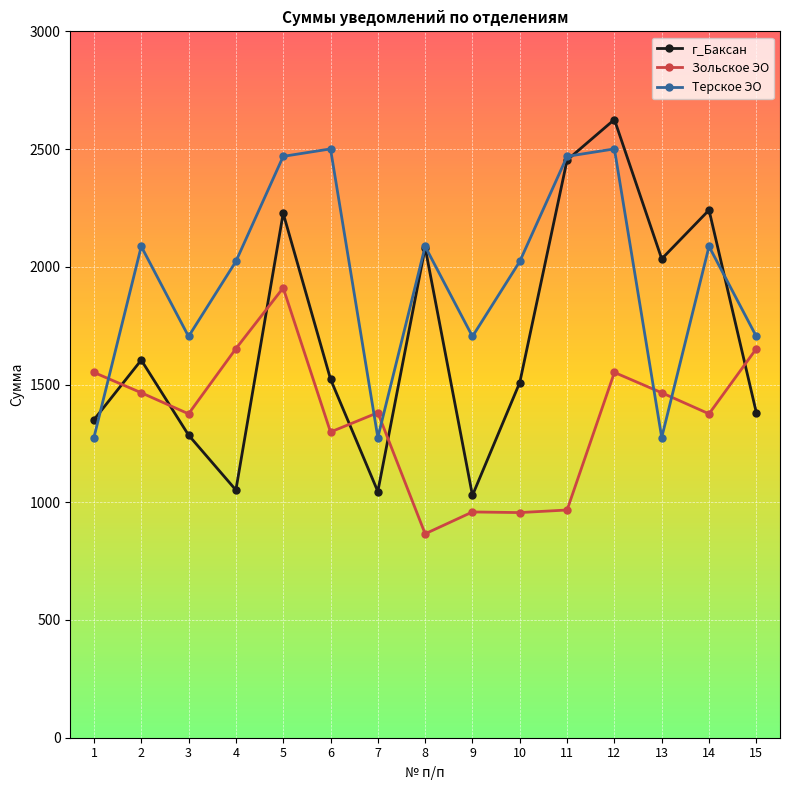

What is the minimum value for Терское ЭО?

1275.0